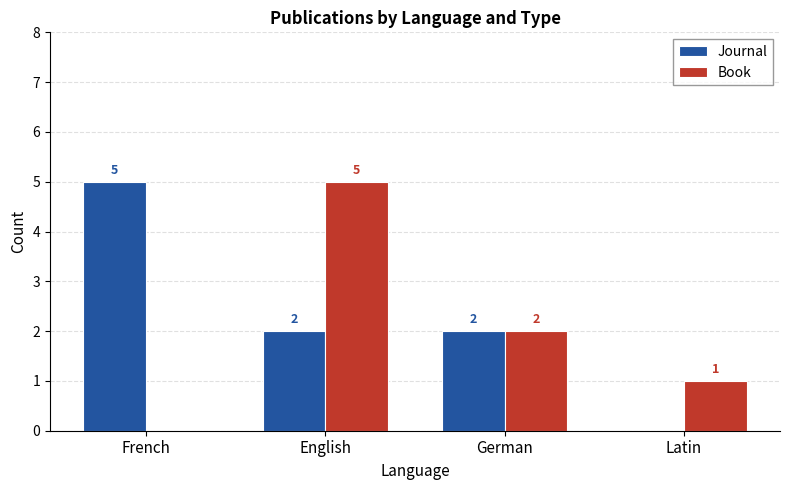

What is the total value across all series at French?

5